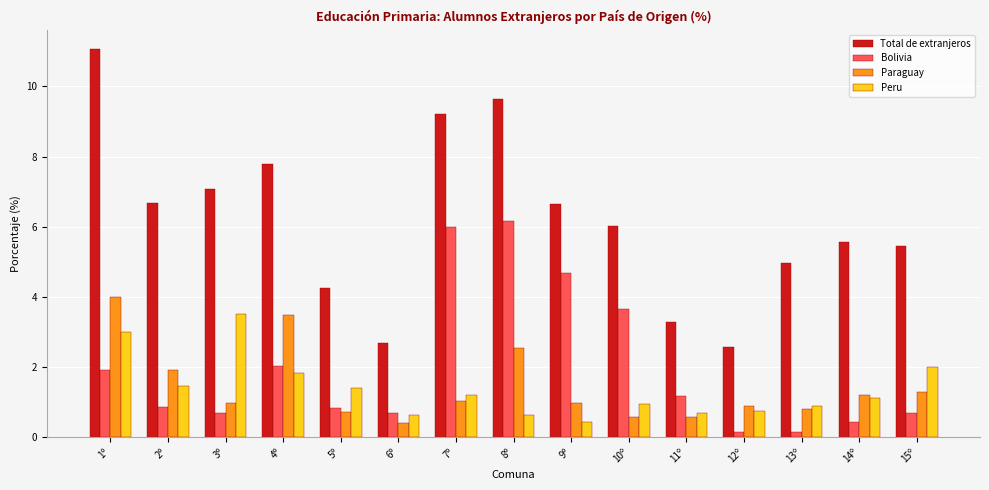

What is the minimum value for Peru?

0.4